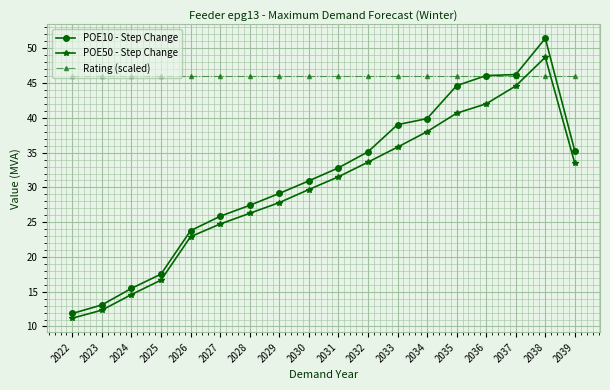

What is the difference between the second highest and second lowest values in the POE10 - Step Change series?

33.1